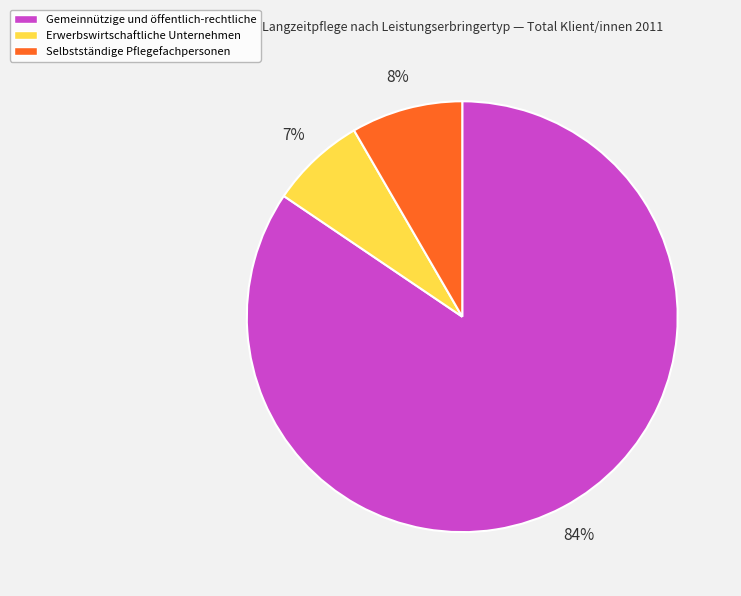

Is the sum of Erwerbswirtschaftliche Unternehmen and Gemeinnützige und öffentlich-rechtliche greater than half?

Yes